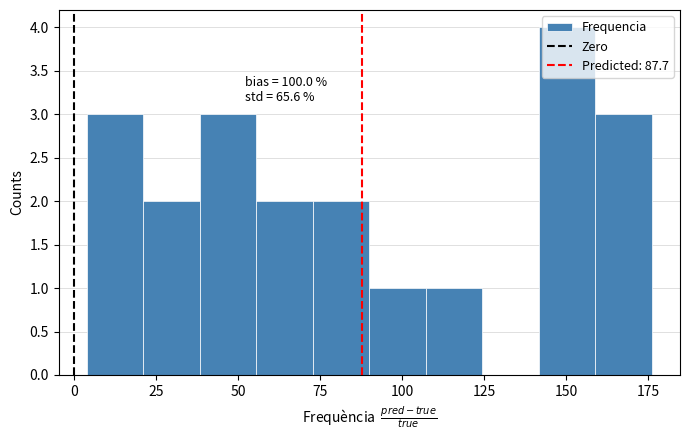

Around what value on the x-axis is the tallest bar? Give the approximate position of its centre, as read against the axis.

150